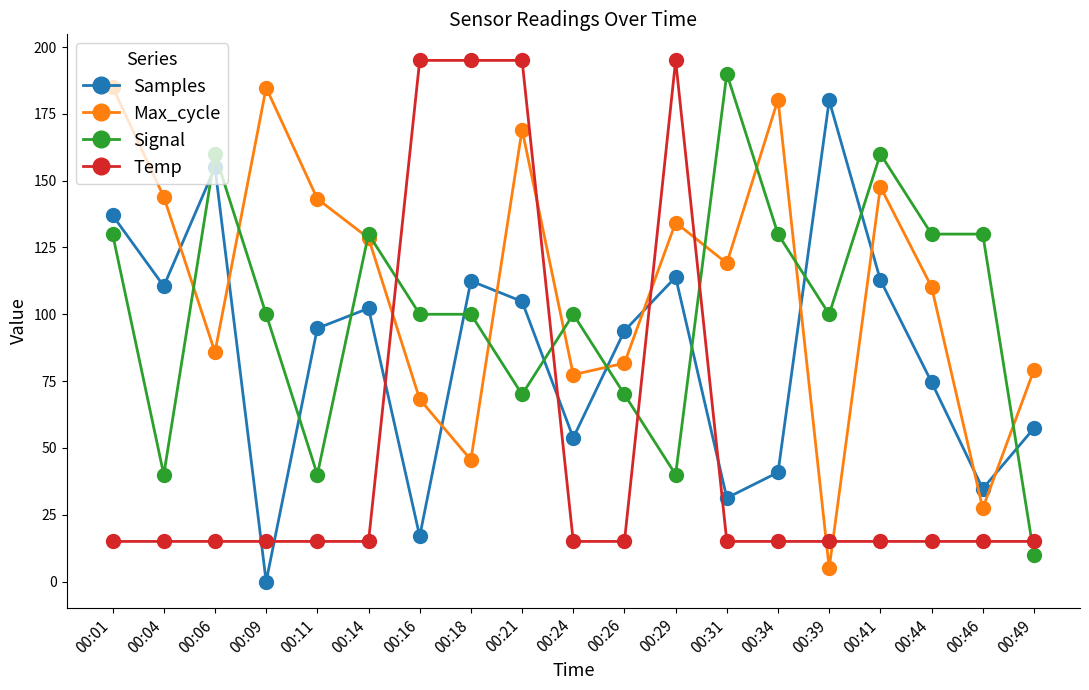

What is the difference between the Samples values at 00:01 and 00:49?

79.7